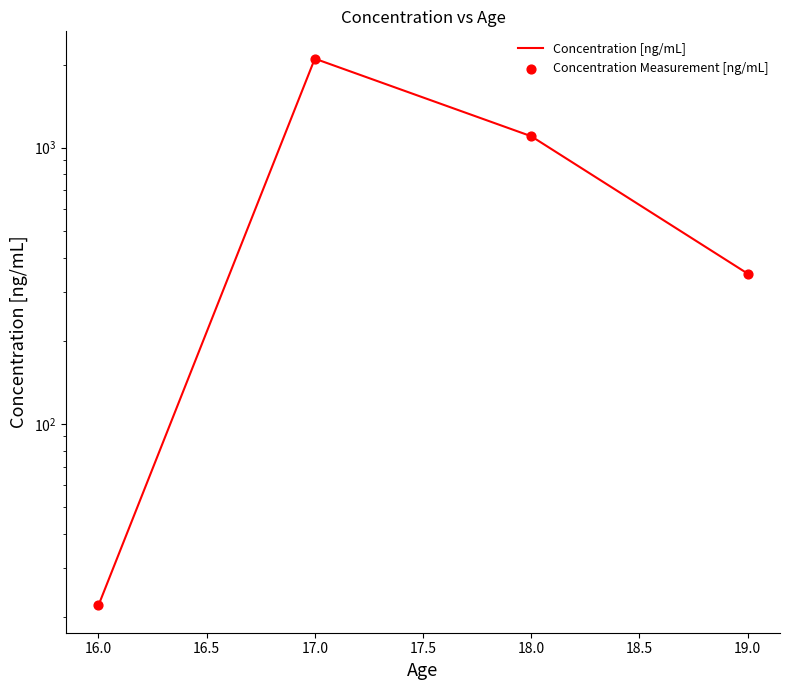

Which series has the largest total across all categories?

Concentration [ng/mL]